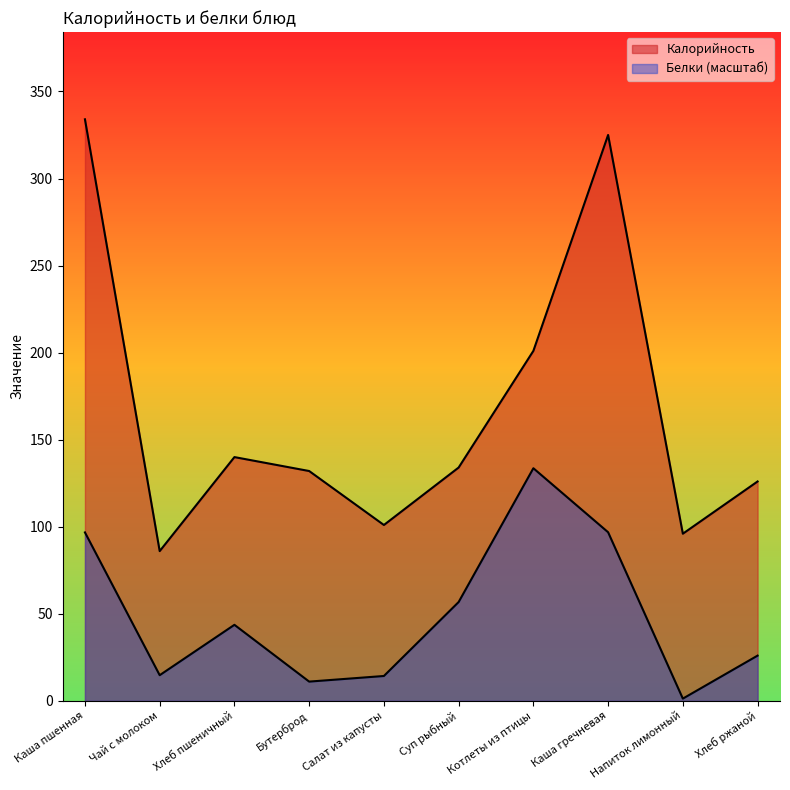

What is the difference between the highest and lowest values at Хлеб ржаной?

100.0